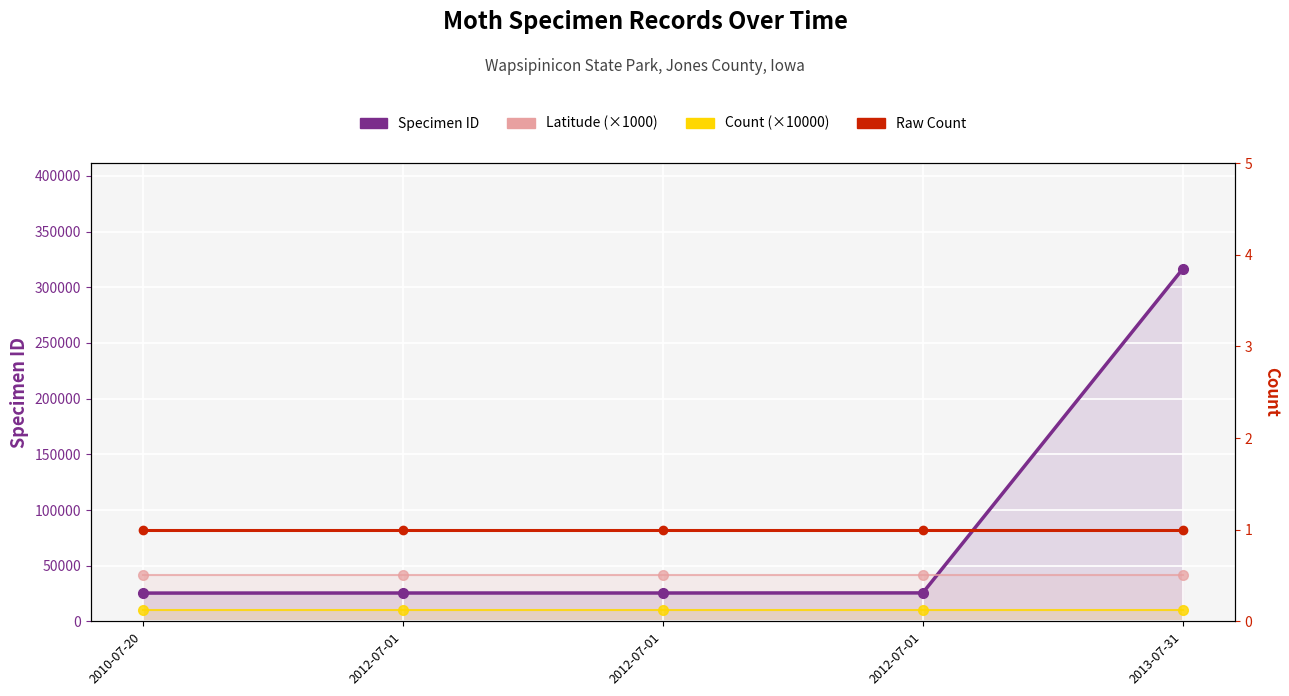

Which series has the largest total across all categories?

Specimen ID